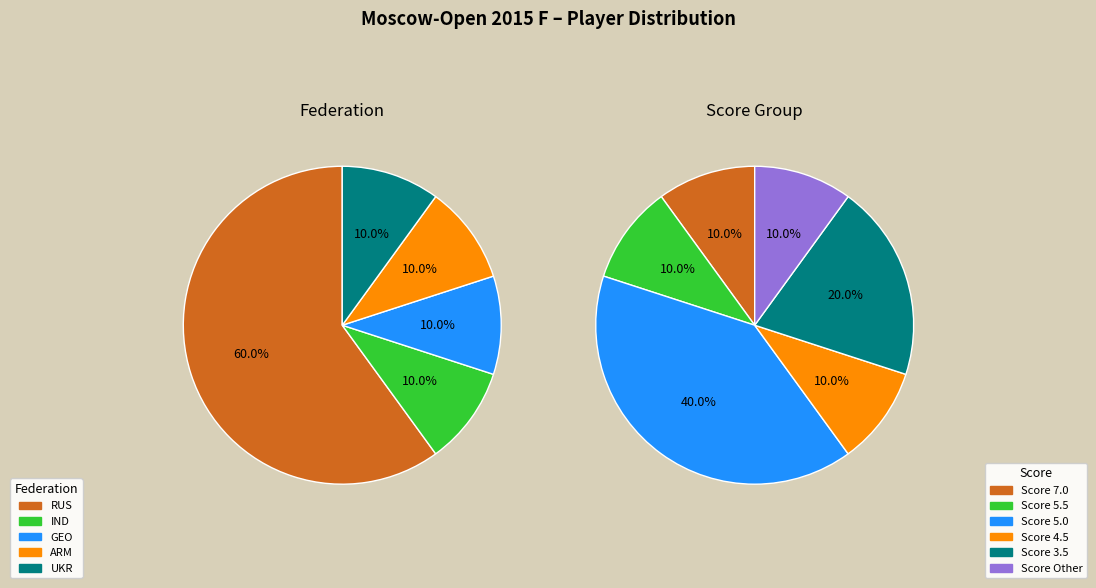

True or false: Artemiev Vladislav accounts for 28% of the total.

False